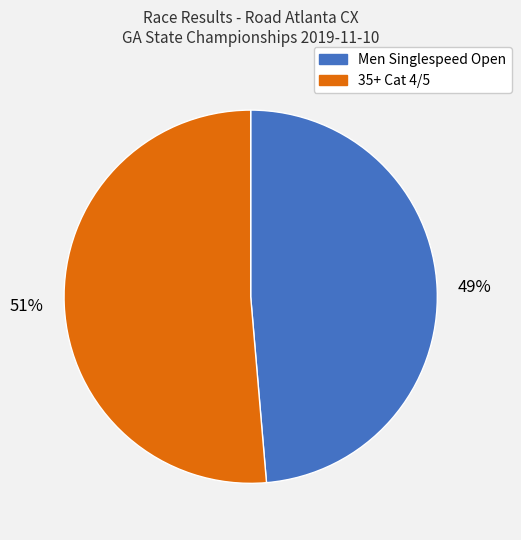

How many segments does this pie chart have?

2